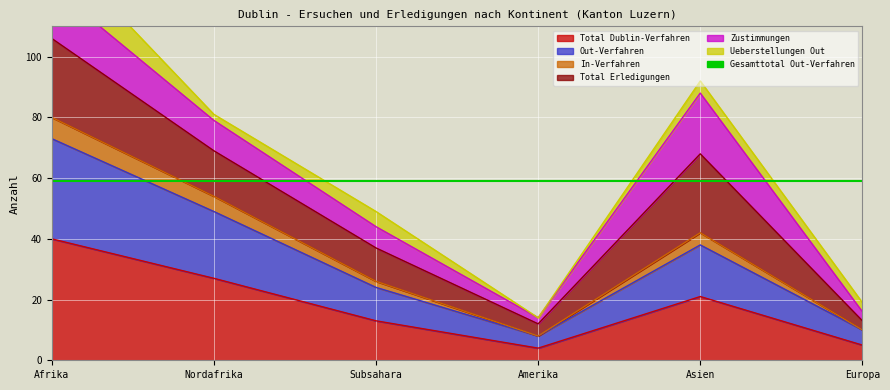

What is the difference between the maximum and minimum values in the Out-Verfahren series?

65